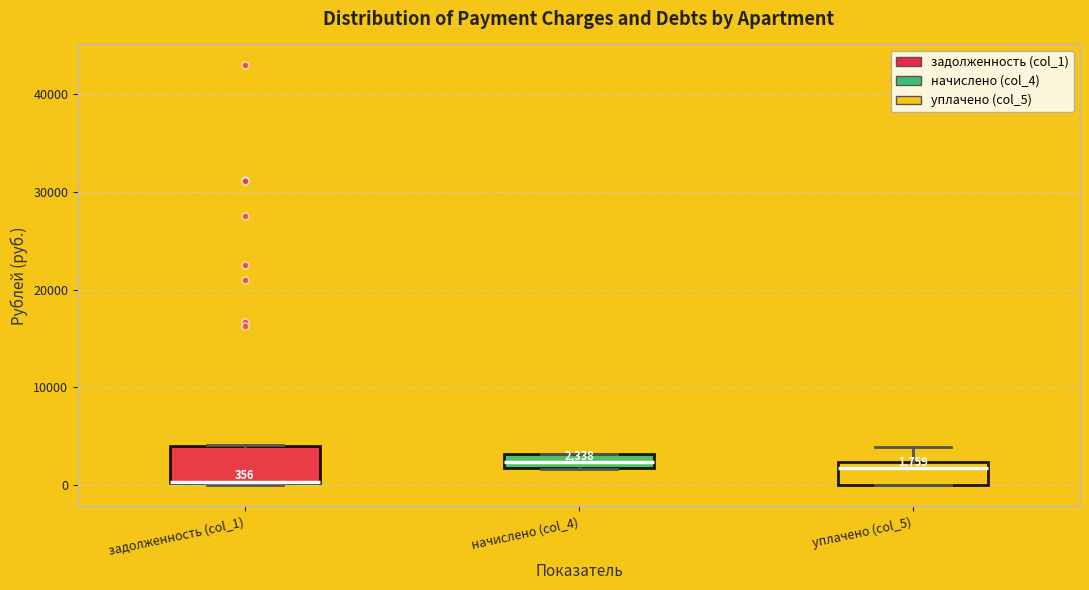

Which box is the tallest, from its lower edge to its upper edge?

задолженность (col_1)